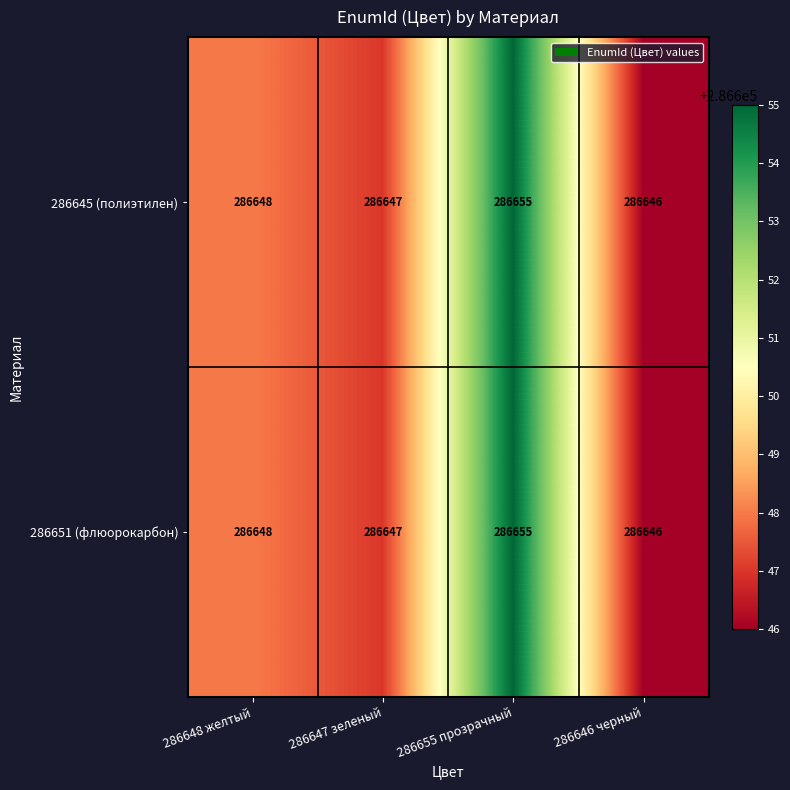

Is it true that 286651 (флюорокарбон) equals 420564 at 286646 черный?

False